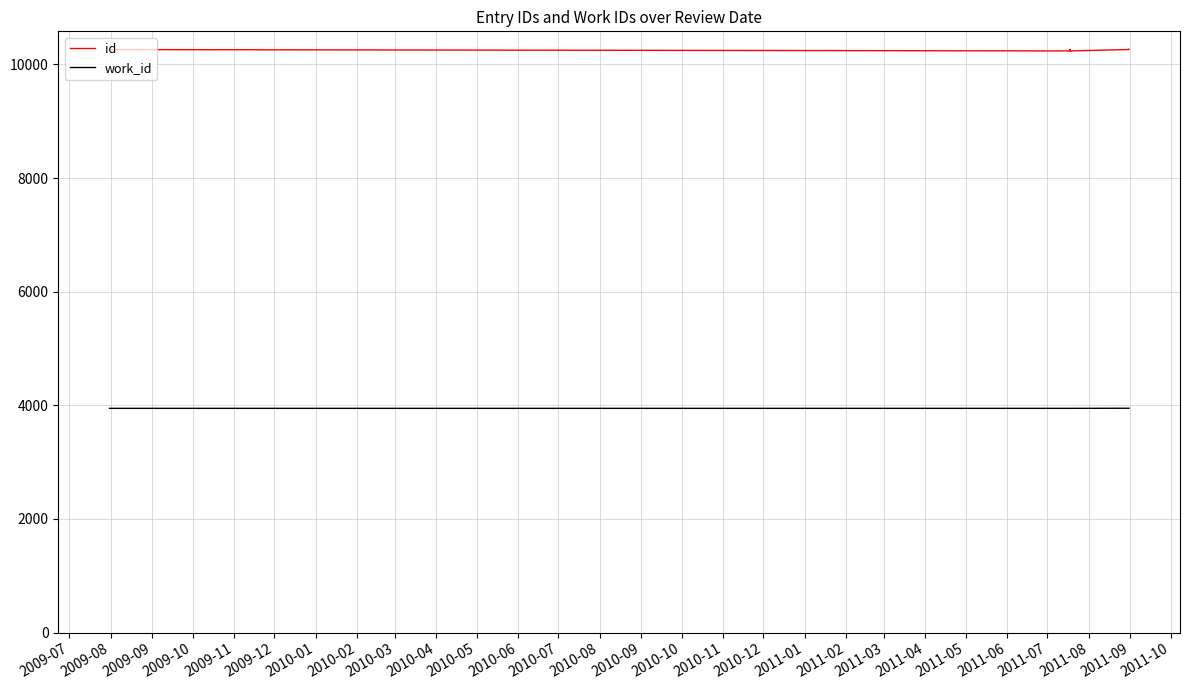

The work_id series shows 6075 at 2010-01. True or false?

False